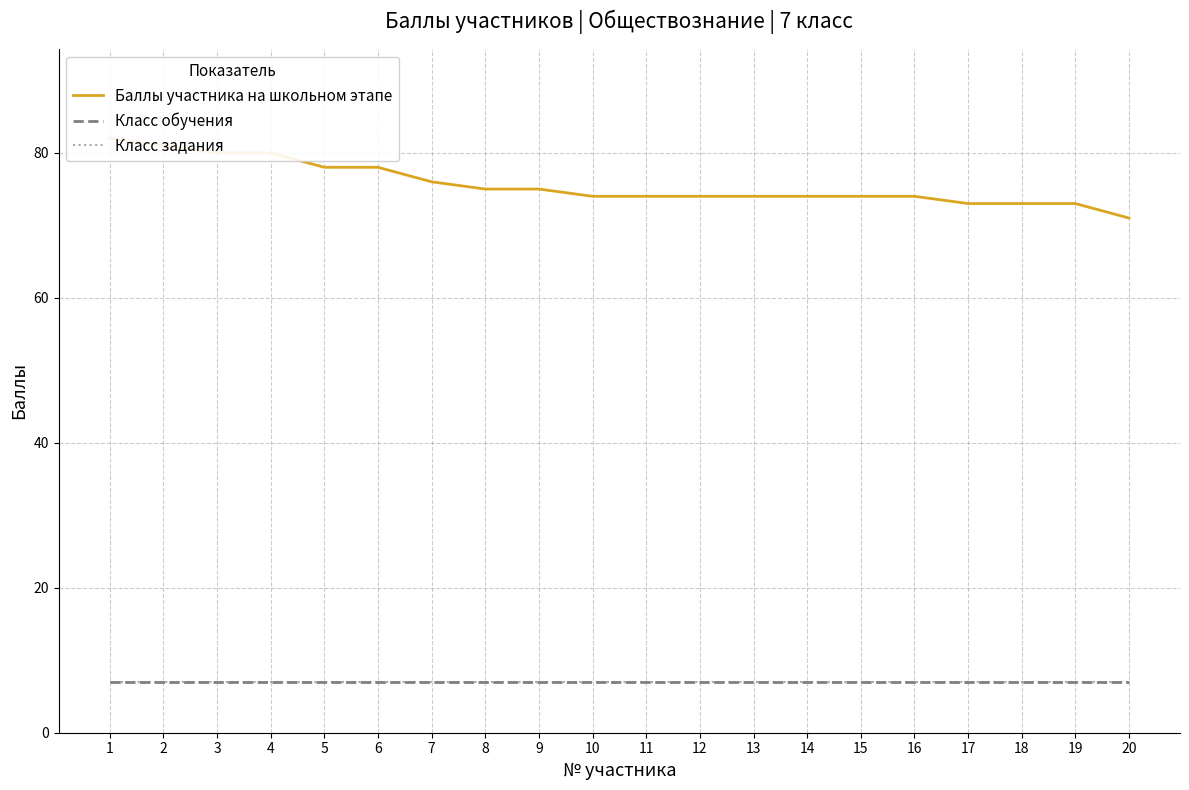

How many values in the Баллы участника на школьном этапе series are below 74?

4